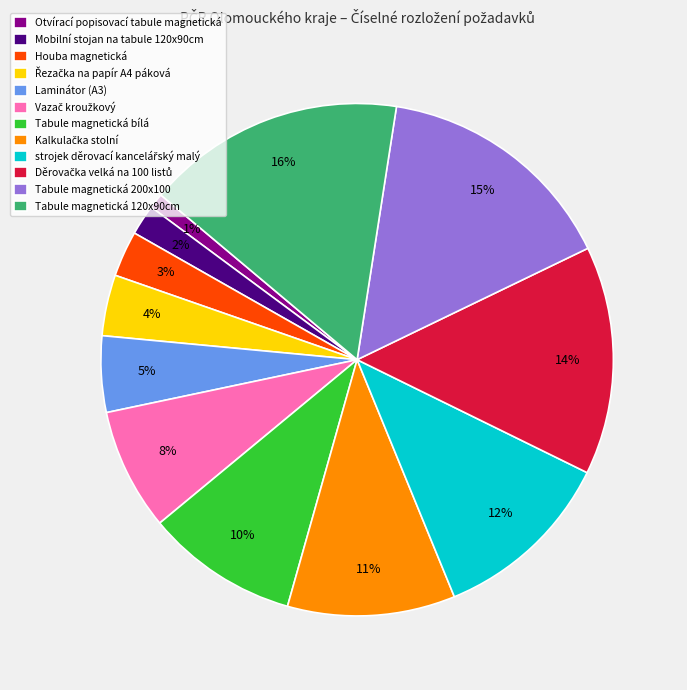

To the nearest percent, what is the difference between the largest and smallest slice percentages?

15%